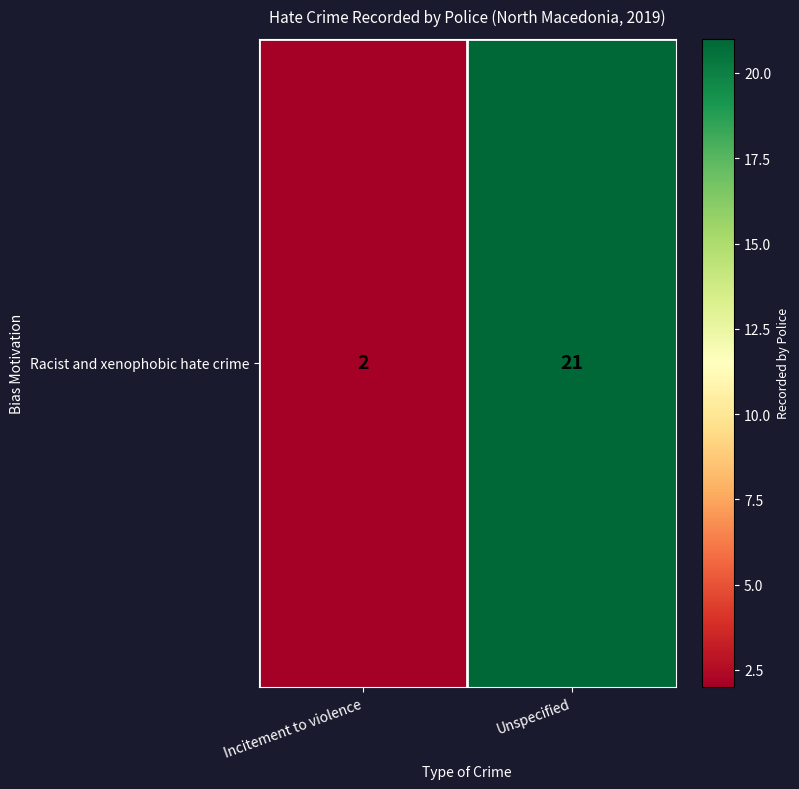

Which category has the lowest value across all series?

Incitement to violence